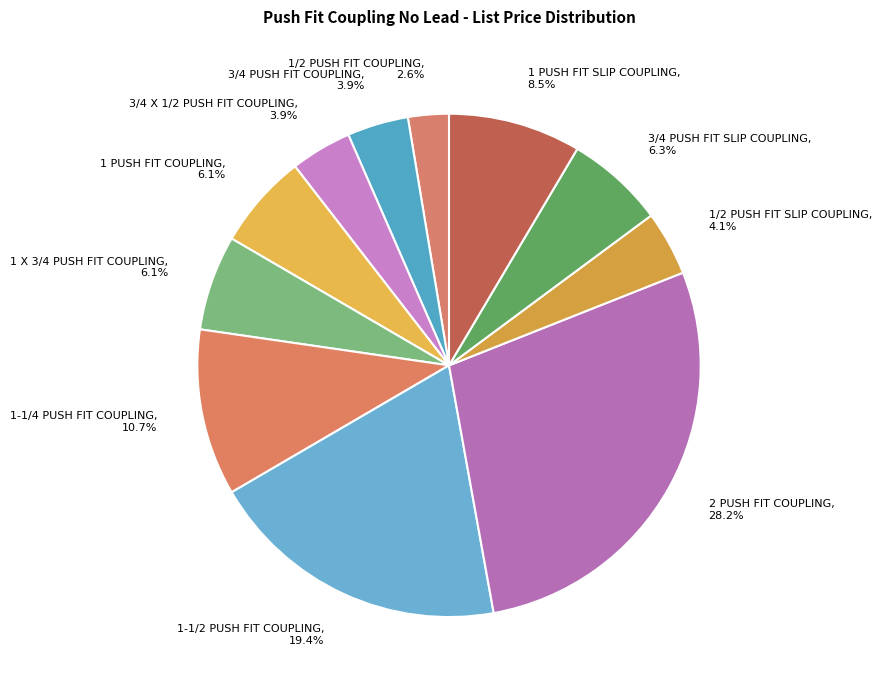

What percentage is NOT represented by 1-1/2 PUSH FIT COUPLING?

80.6%